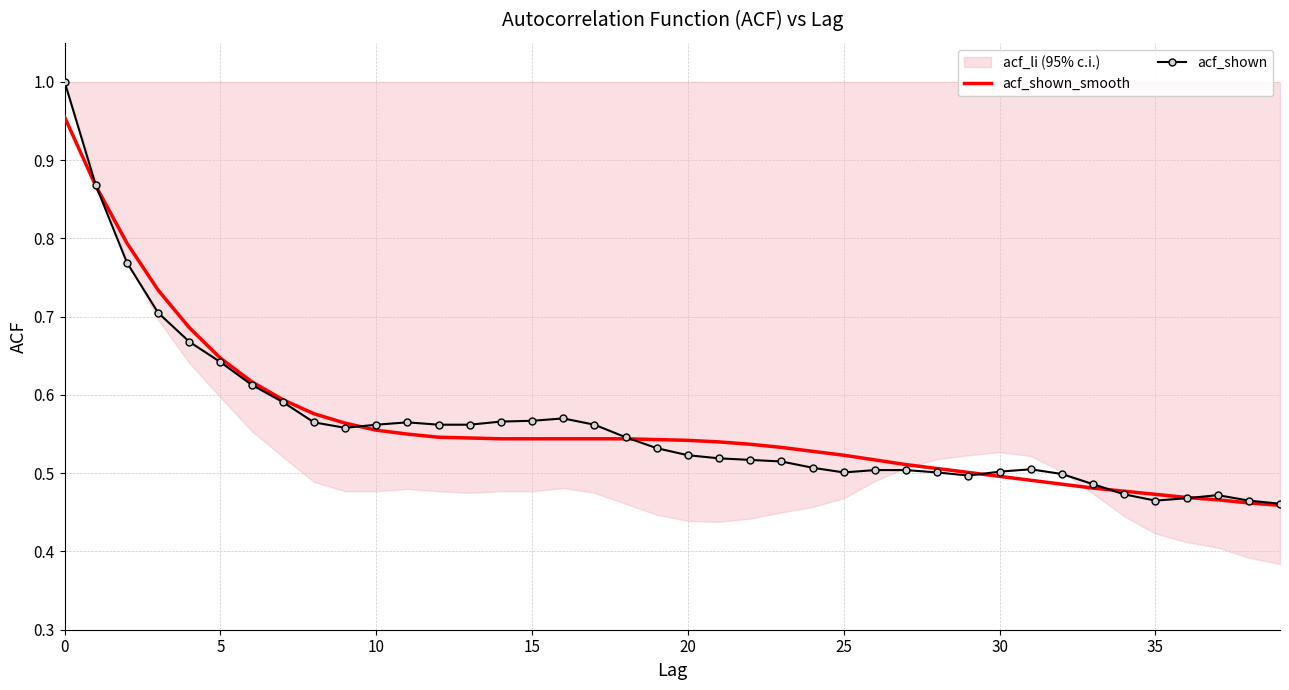

How many intersections are there between acf_shown and acf_shown_smooth?

6